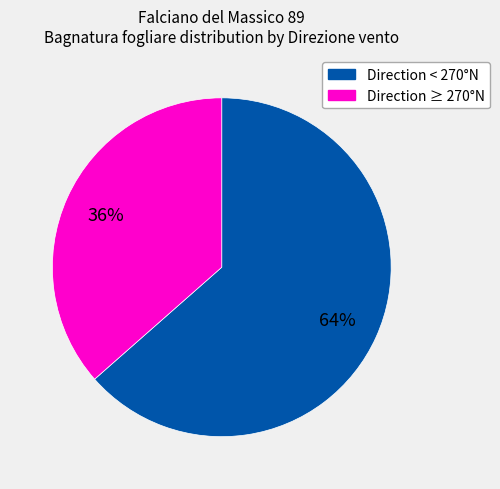

Does any single category account for the majority?

Yes